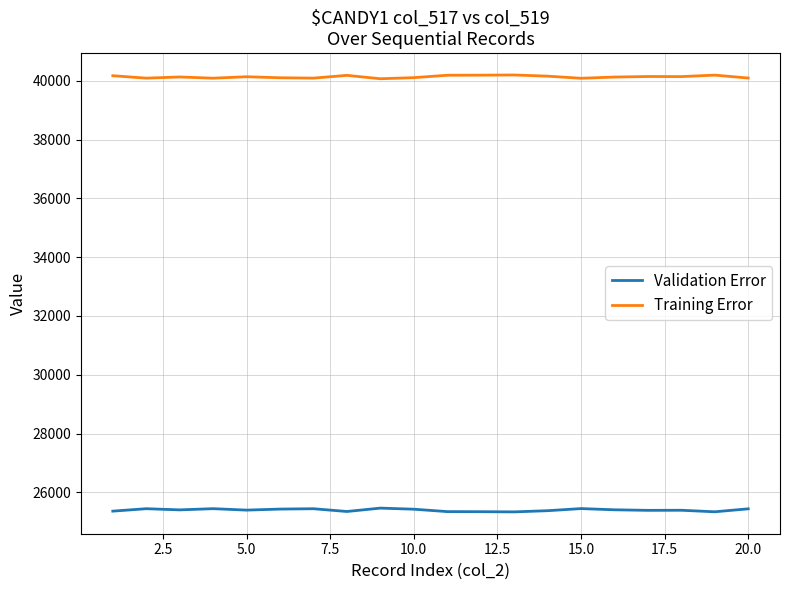

Which series has the largest total across all categories?

Training Error